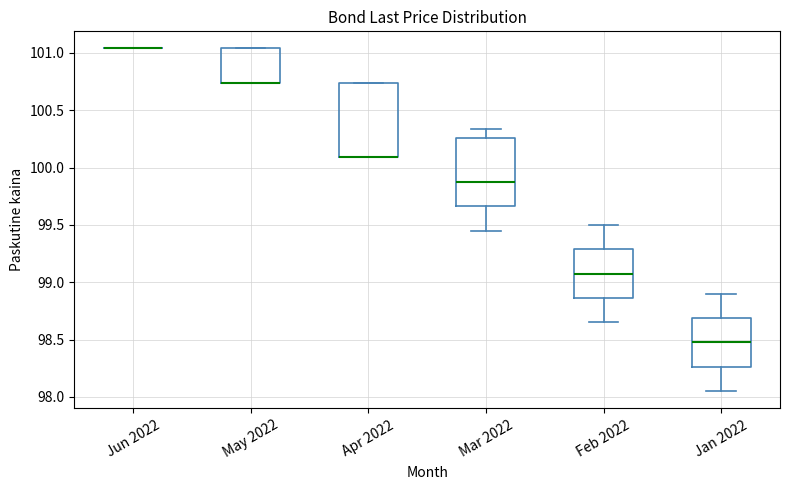

Reading left to right, read every box against the y-axis: the position of its median line, the range the box covers, and the ends of its whiskers. The values are not printed on the chart, so give them approximately, as read against the axis.

Jun 2022: box collapsed to a line at 101.05, whiskers 101.05 to 101.05
May 2022: median 100.75 (drawn on the box's lower edge), box 100.75 to 101.05, whiskers 100.75 to 101.05
Apr 2022: median 100.10 (drawn on the box's lower edge), box 100.10 to 100.75, whiskers 100.10 to 100.75
Mar 2022: median 99.90, box 99.65 to 100.25, whiskers 99.45 to 100.35
Feb 2022: median 99.10, box 98.85 to 99.30, whiskers 98.65 to 99.50
Jan 2022: median 98.50, box 98.25 to 98.70, whiskers 98.05 to 98.90